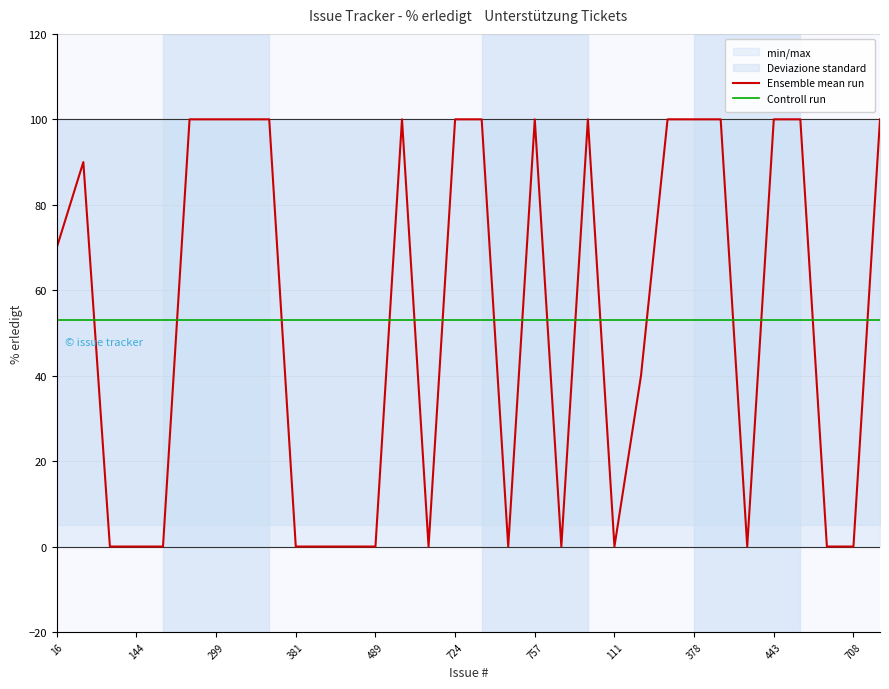

Which series ends up on top after the final intersection of Ensemble mean run and Controll run?

Ensemble mean run